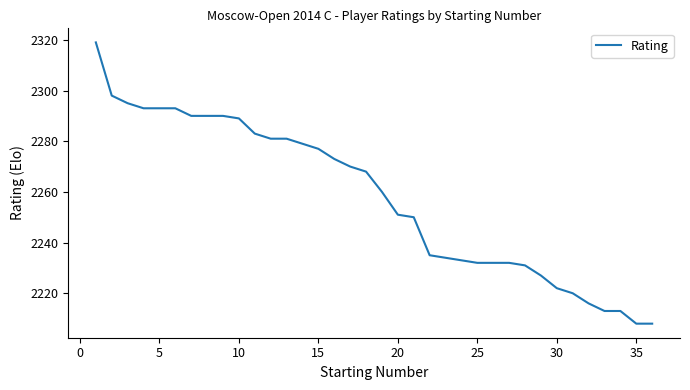

What is the greatest value displayed?

2319